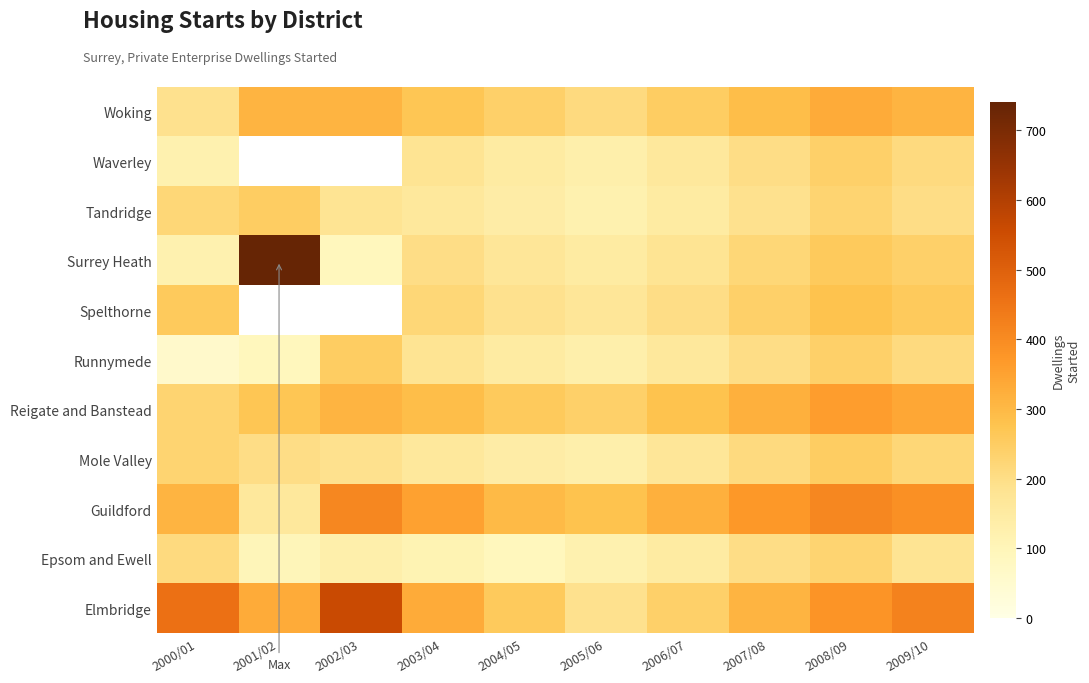

The Runnymede series shows 90.0 at 2001/02. True or false?

True